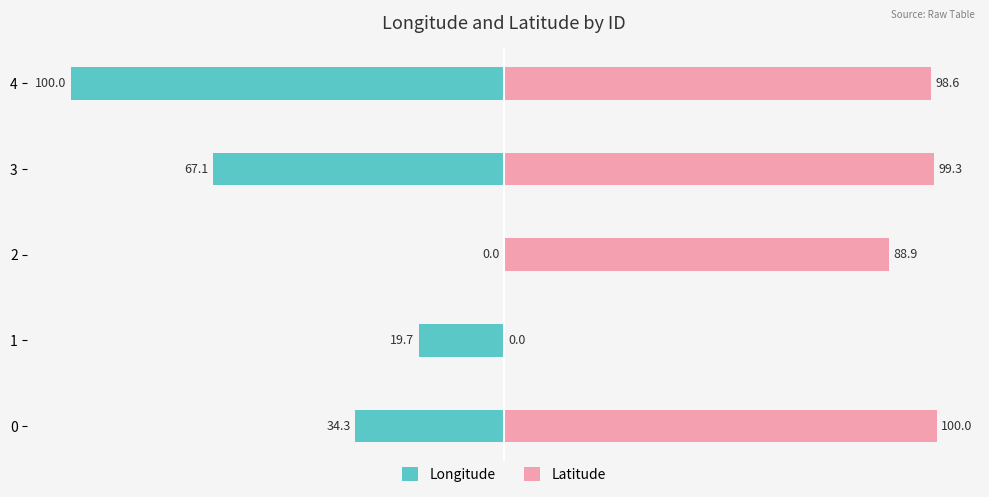

Which category has the lowest value across all series?

4